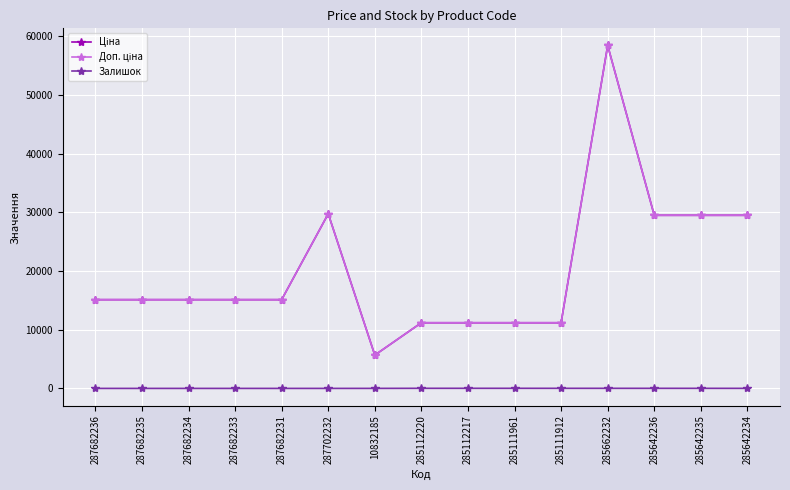

Is this an area chart (filled region under the line)?

No